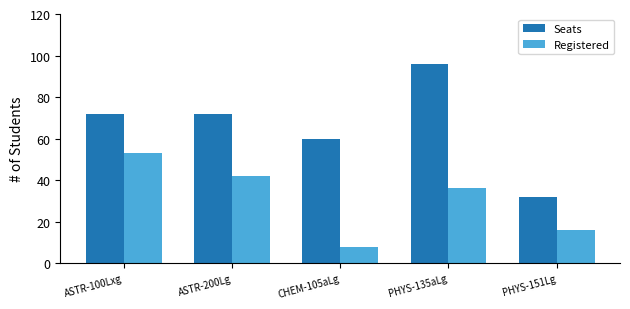

At how many categories does at least one series exceed 80?

1